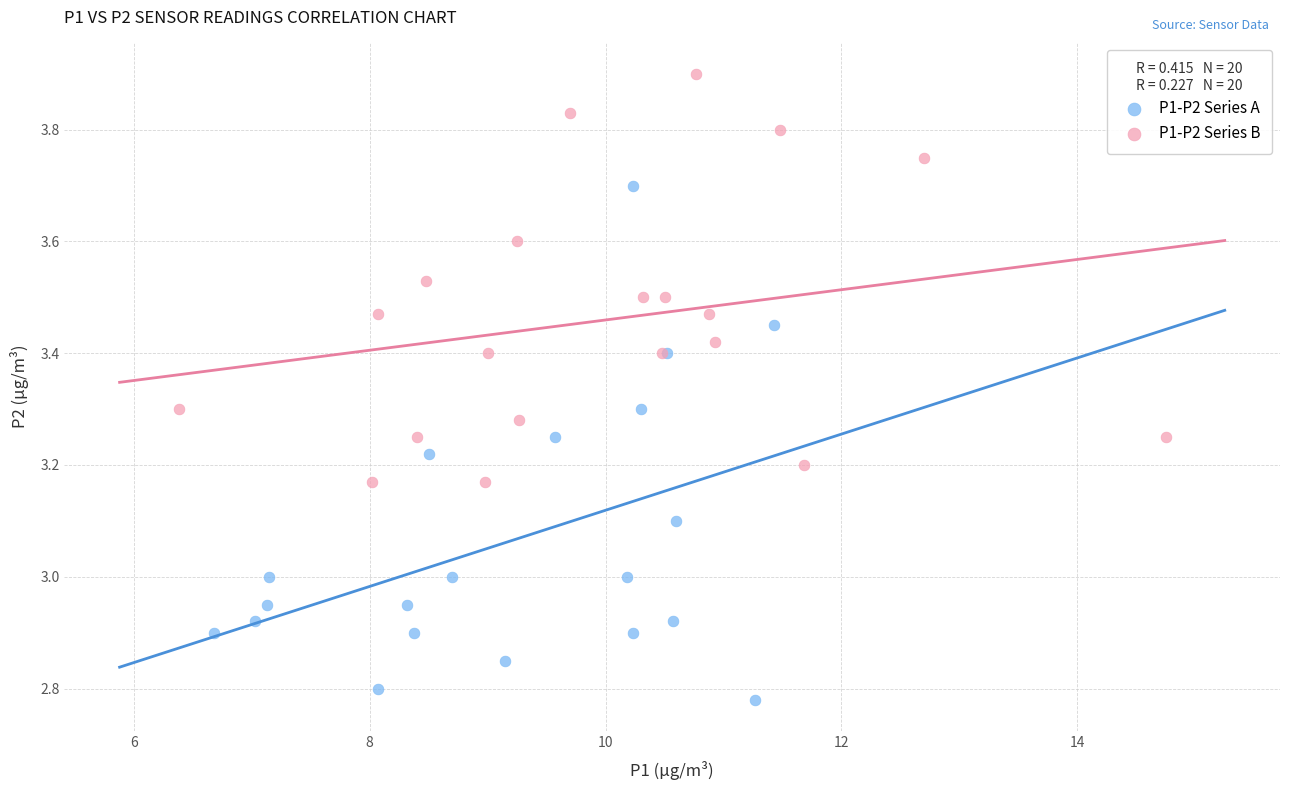

Which series reaches the maximum Y coordinate?

P1-P2 Series B